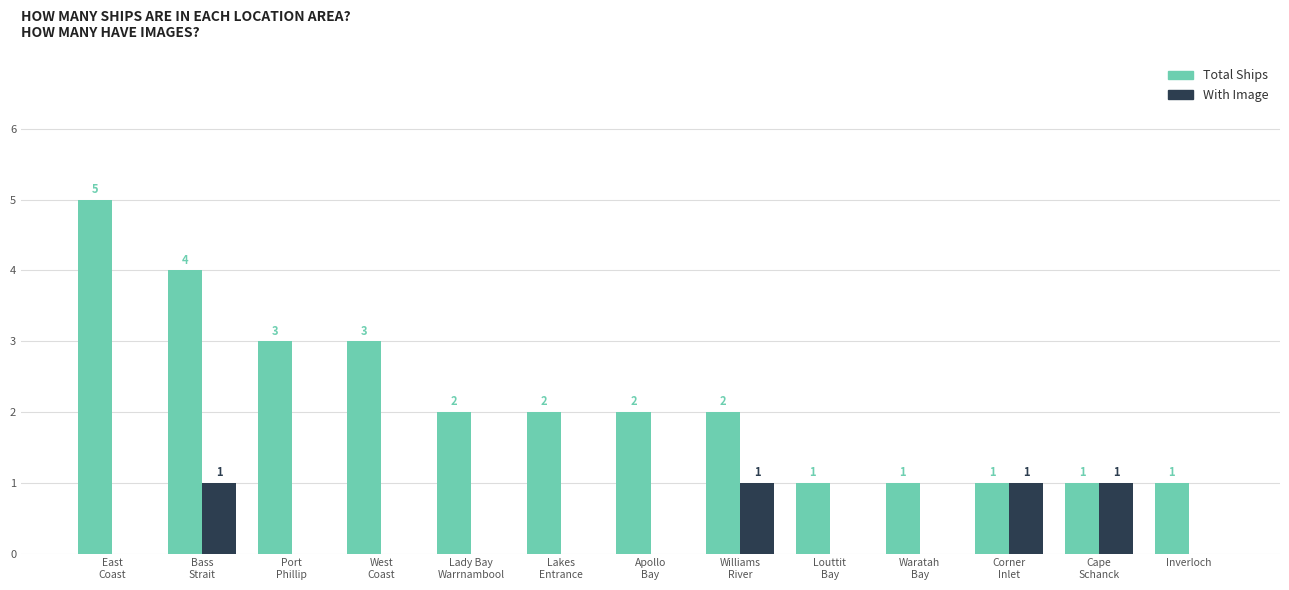

Is the value of Total Ships at West
Coast greater than the value of With Image at Louttit
Bay?

Yes